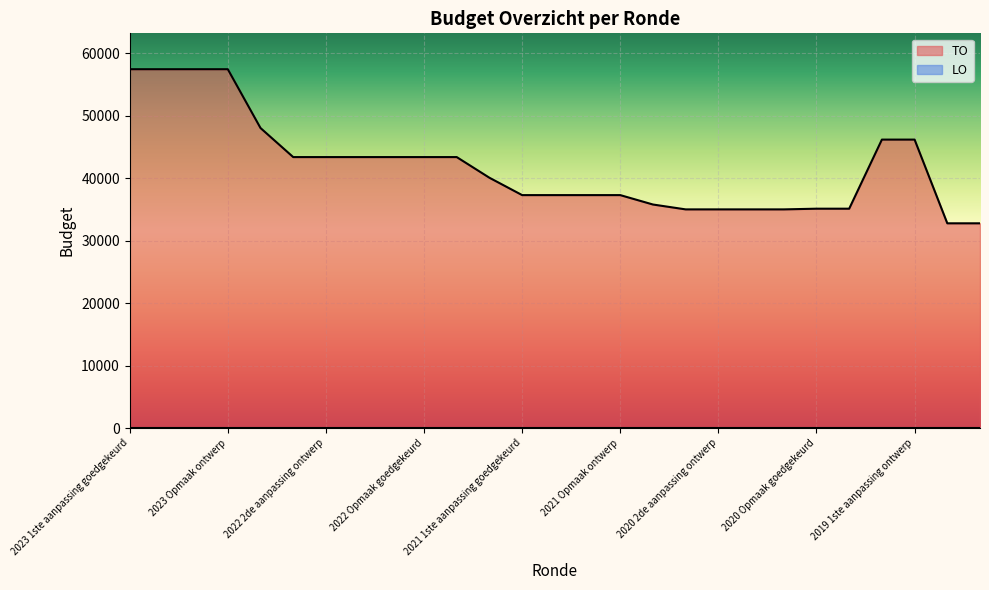

What is the sum of the values at 2021 Opmaak goedgekeurd and 2020 1ste aanpassing goedgekeurd?

72304